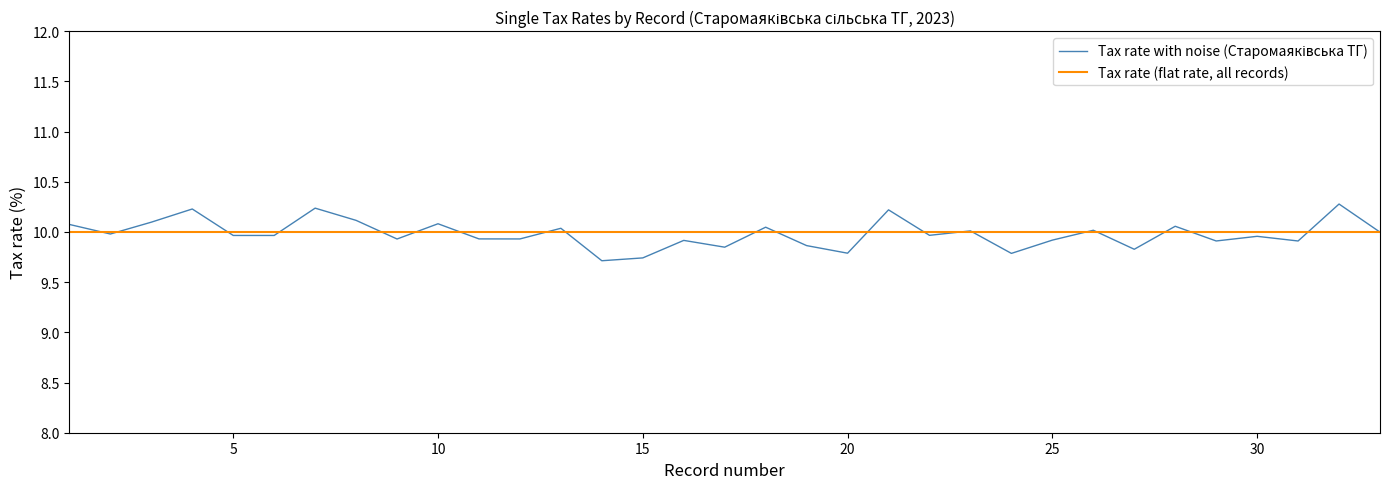

What is the sum of all Tax rate (flat rate, all records) values?

330.0